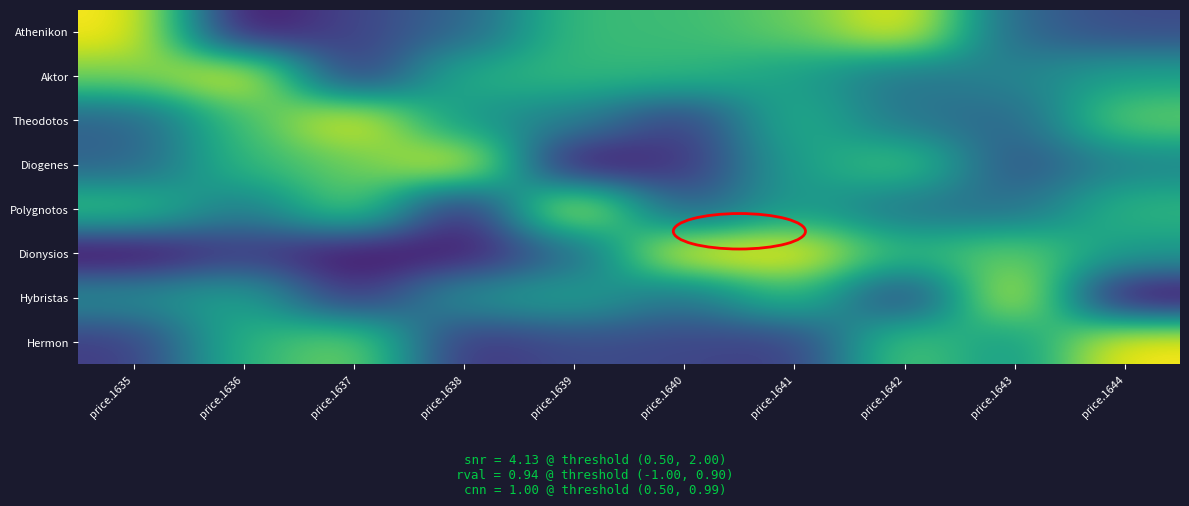

List the series in order of their peak value, highest first.

Athenikon, Aktor, Theodotos, Diogenes, Polygnotos, Dionysios, Hybristas, Hermon